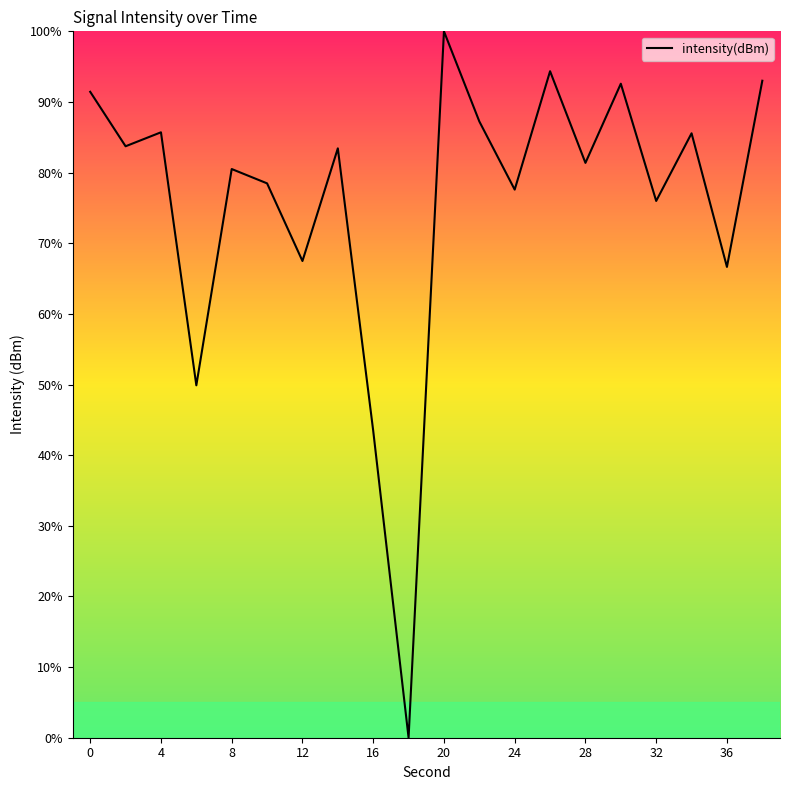

What is the greatest value displayed?

100.0